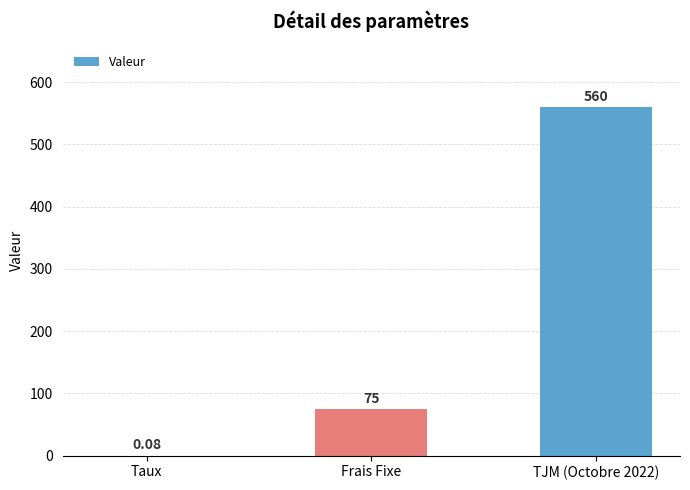

Which has a higher value, TJM (Octobre 2022) or Frais Fixe?

TJM (Octobre 2022)